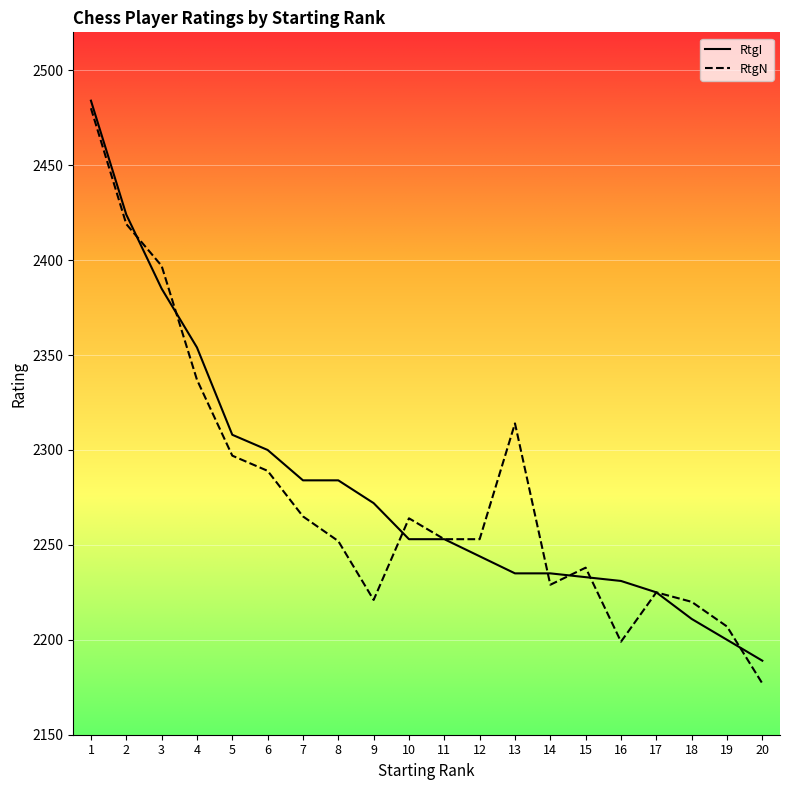

Which category has the lowest value across all series?

20